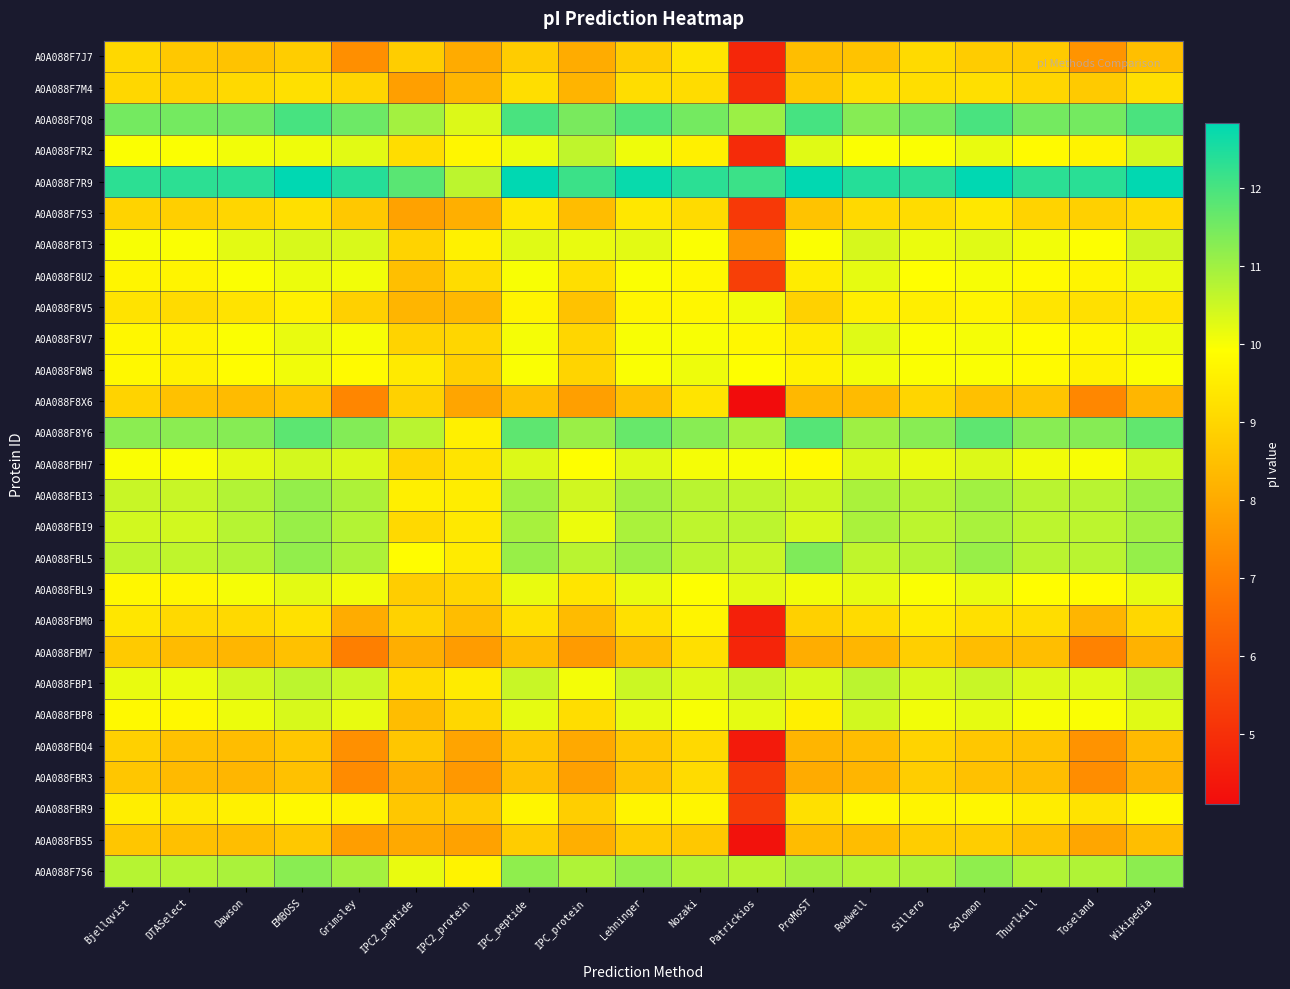

Reading right to left, transcribe all the data shown in this chart.

A0A088F7J7: Wikipedia=8.5	Toseland=7.5	Thurlkill=8.7	Solomon=8.8	Sillero=9.1	Rodwell=8.6	ProMoST=8.4	Patrickios=4.8	Nozaki=9.4	Lehninger=8.8	IPC_protein=8.0	IPC_peptide=8.8	IPC2_protein=8.0	IPC2_peptide=8.8	Grimsley=7.4	EMBOSS=8.8	Dawson=8.6	DTASelect=8.7	Bjellqvist=9.0
A0A088F7M4: Wikipedia=9.2	Toseland=8.7	Thurlkill=9.0	Solomon=9.2	Sillero=9.2	Rodwell=9.2	ProMoST=8.7	Patrickios=5.0	Nozaki=9.1	Lehninger=9.2	IPC_protein=8.2	IPC_peptide=9.2	IPC2_protein=8.2	IPC2_peptide=7.7	Grimsley=9.0	EMBOSS=9.2	Dawson=9.1	DTASelect=8.9	Bjellqvist=9.0
A0A088F7Q8: Wikipedia=12.0	Toseland=11.5	Thurlkill=11.5	Solomon=12.0	Sillero=11.5	Rodwell=11.3	ProMoST=12.0	Patrickios=11.1	Nozaki=11.5	Lehninger=11.9	IPC_protein=11.4	IPC_peptide=12.0	IPC2_protein=10.3	IPC2_peptide=11.0	Grimsley=11.6	EMBOSS=12.0	Dawson=11.5	DTASelect=11.5	Bjellqvist=11.5
A0A088F7R2: Wikipedia=10.4	Toseland=9.6	Thurlkill=9.8	Solomon=10.2	Sillero=10.0	Rodwell=10.0	ProMoST=10.3	Patrickios=4.9	Nozaki=9.6	Lehninger=10.1	IPC_protein=10.6	IPC_peptide=10.1	IPC2_protein=9.7	IPC2_peptide=9.2	Grimsley=10.2	EMBOSS=10.1	Dawson=10.1	DTASelect=10.0	Bjellqvist=10.0
A0A088F7R9: Wikipedia=12.8	Toseland=12.4	Thurlkill=12.3	Solomon=12.8	Sillero=12.3	Rodwell=12.4	ProMoST=12.8	Patrickios=12.1	Nozaki=12.3	Lehninger=12.7	IPC_protein=12.1	IPC_peptide=12.8	IPC2_protein=10.7	IPC2_peptide=11.8	Grimsley=12.4	EMBOSS=12.8	Dawson=12.4	DTASelect=12.3	Bjellqvist=12.3
A0A088F7S3: Wikipedia=9.1	Toseland=8.9	Thurlkill=8.9	Solomon=9.4	Sillero=9.2	Rodwell=9.1	ProMoST=8.6	Patrickios=5.2	Nozaki=9.1	Lehninger=9.4	IPC_protein=8.4	IPC_peptide=9.4	IPC2_protein=8.1	IPC2_peptide=7.8	Grimsley=8.7	EMBOSS=9.2	Dawson=9.0	DTASelect=8.8	Bjellqvist=8.9
A0A088F8T3: Wikipedia=10.5	Toseland=9.9	Thurlkill=10.1	Solomon=10.3	Sillero=10.1	Rodwell=10.4	ProMoST=10.0	Patrickios=7.6	Nozaki=10.0	Lehninger=10.2	IPC_protein=10.2	IPC_peptide=10.3	IPC2_protein=9.6	IPC2_peptide=8.9	Grimsley=10.3	EMBOSS=10.4	Dawson=10.2	DTASelect=10.0	Bjellqvist=10.0
A0A088F8U2: Wikipedia=10.2	Toseland=9.7	Thurlkill=9.8	Solomon=10.0	Sillero=9.9	Rodwell=10.2	ProMoST=9.5	Patrickios=5.4	Nozaki=9.8	Lehninger=10.0	IPC_protein=9.2	IPC_peptide=10.0	IPC2_protein=9.1	IPC2_peptide=8.5	Grimsley=10.1	EMBOSS=10.1	Dawson=10.0	DTASelect=9.7	Bjellqvist=9.7
A0A088F8V5: Wikipedia=9.3	Toseland=9.2	Thurlkill=9.3	Solomon=9.7	Sillero=9.5	Rodwell=9.5	ProMoST=8.9	Patrickios=10.1	Nozaki=9.7	Lehninger=9.7	IPC_protein=8.6	IPC_peptide=9.7	IPC2_protein=8.3	IPC2_peptide=8.3	Grimsley=8.9	EMBOSS=9.6	Dawson=9.3	DTASelect=9.1	Bjellqvist=9.3
A0A088F8V7: Wikipedia=10.1	Toseland=9.8	Thurlkill=9.9	Solomon=10.0	Sillero=10.0	Rodwell=10.3	ProMoST=9.5	Patrickios=9.8	Nozaki=10.0	Lehninger=10.0	IPC_protein=9.0	IPC_peptide=10.0	IPC2_protein=9.0	IPC2_peptide=8.9	Grimsley=10.0	EMBOSS=10.2	Dawson=10.0	DTASelect=9.7	Bjellqvist=9.8
A0A088F8W8: Wikipedia=10.0	Toseland=9.6	Thurlkill=9.8	Solomon=10.0	Sillero=10.0	Rodwell=10.1	ProMoST=9.6	Patrickios=9.9	Nozaki=10.1	Lehninger=10.0	IPC_protein=9.0	IPC_peptide=10.0	IPC2_protein=8.8	IPC2_peptide=9.4	Grimsley=9.8	EMBOSS=10.1	Dawson=9.9	DTASelect=9.6	Bjellqvist=9.8
A0A088F8X6: Wikipedia=8.3	Toseland=7.2	Thurlkill=8.6	Solomon=8.5	Sillero=9.0	Rodwell=8.4	ProMoST=8.3	Patrickios=4.1	Nozaki=9.3	Lehninger=8.5	IPC_protein=7.7	IPC_peptide=8.5	IPC2_protein=7.9	IPC2_peptide=8.9	Grimsley=7.2	EMBOSS=8.6	Dawson=8.4	DTASelect=8.5	Bjellqvist=8.9
A0A088F8Y6: Wikipedia=11.7	Toseland=11.3	Thurlkill=11.3	Solomon=11.8	Sillero=11.3	Rodwell=11.0	ProMoST=11.9	Patrickios=10.9	Nozaki=11.3	Lehninger=11.7	IPC_protein=11.1	IPC_peptide=11.8	IPC2_protein=9.6	IPC2_peptide=10.7	Grimsley=11.3	EMBOSS=11.8	Dawson=11.3	DTASelect=11.2	Bjellqvist=11.2
A0A088FBH7: Wikipedia=10.5	Toseland=10.0	Thurlkill=10.1	Solomon=10.3	Sillero=10.2	Rodwell=10.3	ProMoST=9.8	Patrickios=10.0	Nozaki=10.0	Lehninger=10.3	IPC_protein=9.9	IPC_peptide=10.3	IPC2_protein=9.3	IPC2_peptide=9.0	Grimsley=10.3	EMBOSS=10.4	Dawson=10.2	DTASelect=10.0	Bjellqvist=10.0
A0A088FBI3: Wikipedia=11.1	Toseland=10.7	Thurlkill=10.7	Solomon=11.0	Sillero=10.7	Rodwell=10.9	ProMoST=10.5	Patrickios=10.6	Nozaki=10.7	Lehninger=10.9	IPC_protein=10.5	IPC_peptide=11.0	IPC2_protein=9.5	IPC2_peptide=9.6	Grimsley=10.8	EMBOSS=11.1	Dawson=10.8	DTASelect=10.5	Bjellqvist=10.5
A0A088FBI9: Wikipedia=11.0	Toseland=10.7	Thurlkill=10.7	Solomon=10.9	Sillero=10.7	Rodwell=10.9	ProMoST=10.4	Patrickios=10.7	Nozaki=10.7	Lehninger=10.9	IPC_protein=10.1	IPC_peptide=10.9	IPC2_protein=9.4	IPC2_peptide=9.1	Grimsley=10.8	EMBOSS=11.1	Dawson=10.7	DTASelect=10.4	Bjellqvist=10.4
A0A088FBL5: Wikipedia=11.1	Toseland=10.7	Thurlkill=10.7	Solomon=11.1	Sillero=10.7	Rodwell=10.6	ProMoST=11.4	Patrickios=10.5	Nozaki=10.7	Lehninger=11.0	IPC_protein=10.7	IPC_peptide=11.1	IPC2_protein=9.5	IPC2_peptide=9.9	Grimsley=10.8	EMBOSS=11.2	Dawson=10.8	DTASelect=10.6	Bjellqvist=10.6
A0A088FBL9: Wikipedia=10.2	Toseland=9.8	Thurlkill=9.9	Solomon=10.2	Sillero=10.0	Rodwell=10.2	ProMoST=10.1	Patrickios=10.2	Nozaki=9.9	Lehninger=10.2	IPC_protein=9.3	IPC_peptide=10.2	IPC2_protein=9.0	IPC2_peptide=8.8	Grimsley=10.1	EMBOSS=10.2	Dawson=10.0	DTASelect=9.7	Bjellqvist=9.8
A0A088FBM0: Wikipedia=9.0	Toseland=8.3	Thurlkill=9.2	Solomon=9.2	Sillero=9.5	Rodwell=9.1	ProMoST=8.9	Patrickios=4.6	Nozaki=9.7	Lehninger=9.2	IPC_protein=8.4	IPC_peptide=9.2	IPC2_protein=8.4	IPC2_peptide=8.9	Grimsley=8.0	EMBOSS=9.3	Dawson=9.1	DTASelect=9.1	Bjellqvist=9.4
A0A088FBM7: Wikipedia=8.2	Toseland=7.1	Thurlkill=8.4	Solomon=8.4	Sillero=8.8	Rodwell=8.3	ProMoST=8.1	Patrickios=4.7	Nozaki=9.2	Lehninger=8.5	IPC_protein=7.7	IPC_peptide=8.4	IPC2_protein=7.7	IPC2_peptide=8.1	Grimsley=7.0	EMBOSS=8.5	Dawson=8.3	DTASelect=8.4	Bjellqvist=8.7
A0A088FBP1: Wikipedia=10.7	Toseland=10.3	Thurlkill=10.3	Solomon=10.5	Sillero=10.4	Rodwell=10.7	ProMoST=10.4	Patrickios=10.5	Nozaki=10.3	Lehninger=10.5	IPC_protein=10.0	IPC_peptide=10.5	IPC2_protein=9.5	IPC2_peptide=9.2	Grimsley=10.5	EMBOSS=10.7	Dawson=10.5	DTASelect=10.1	Bjellqvist=10.2
A0A088FBP8: Wikipedia=10.3	Toseland=10.0	Thurlkill=10.0	Solomon=10.2	Sillero=10.1	Rodwell=10.4	ProMoST=9.6	Patrickios=10.2	Nozaki=10.0	Lehninger=10.2	IPC_protein=9.2	IPC_peptide=10.2	IPC2_protein=9.0	IPC2_peptide=8.4	Grimsley=10.2	EMBOSS=10.4	Dawson=10.1	DTASelect=9.8	Bjellqvist=9.8
A0A088FBQ4: Wikipedia=8.4	Toseland=7.5	Thurlkill=8.6	Solomon=8.7	Sillero=8.9	Rodwell=8.4	ProMoST=8.2	Patrickios=4.5	Nozaki=9.1	Lehninger=8.7	IPC_protein=8.0	IPC_peptide=8.6	IPC2_protein=7.9	IPC2_peptide=8.6	Grimsley=7.4	EMBOSS=8.7	Dawson=8.4	DTASelect=8.5	Bjellqvist=8.9
A0A088FBR3: Wikipedia=8.2	Toseland=7.3	Thurlkill=8.4	Solomon=8.5	Sillero=8.8	Rodwell=8.3	ProMoST=8.0	Patrickios=5.2	Nozaki=9.1	Lehninger=8.6	IPC_protein=7.8	IPC_peptide=8.5	IPC2_protein=7.6	IPC2_peptide=8.1	Grimsley=7.3	EMBOSS=8.5	Dawson=8.3	DTASelect=8.4	Bjellqvist=8.6
A0A088FBR9: Wikipedia=9.8	Toseland=9.3	Thurlkill=9.5	Solomon=9.7	Sillero=9.7	Rodwell=9.8	ProMoST=9.2	Patrickios=5.3	Nozaki=9.7	Lehninger=9.7	IPC_protein=8.8	IPC_peptide=9.7	IPC2_protein=8.7	IPC2_peptide=8.7	Grimsley=9.6	EMBOSS=9.8	Dawson=9.6	DTASelect=9.4	Bjellqvist=9.5
A0A088FBS5: Wikipedia=8.4	Toseland=7.9	Thurlkill=8.5	Solomon=8.8	Sillero=8.8	Rodwell=8.4	ProMoST=8.4	Patrickios=4.3	Nozaki=8.7	Lehninger=8.8	IPC_protein=8.1	IPC_peptide=8.8	IPC2_protein=7.8	IPC2_peptide=8.0	Grimsley=7.7	EMBOSS=8.7	Dawson=8.5	DTASelect=8.5	Bjellqvist=8.6
A0A088F7S6: Wikipedia=11.2	Toseland=10.8	Thurlkill=10.8	Solomon=11.2	Sillero=10.8	Rodwell=10.8	ProMoST=10.9	Patrickios=10.7	Nozaki=10.8	Lehninger=11.1	IPC_protein=10.8	IPC_peptide=11.2	IPC2_protein=9.7	IPC2_peptide=10.2	Grimsley=10.9	EMBOSS=11.3	Dawson=10.9	DTASelect=10.7	Bjellqvist=10.7